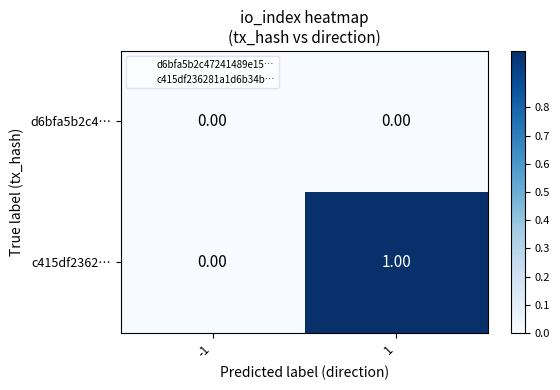

Is the value of c415df2362… at 1 greater than the value of d6bfa5b2c4… at -1?

Yes